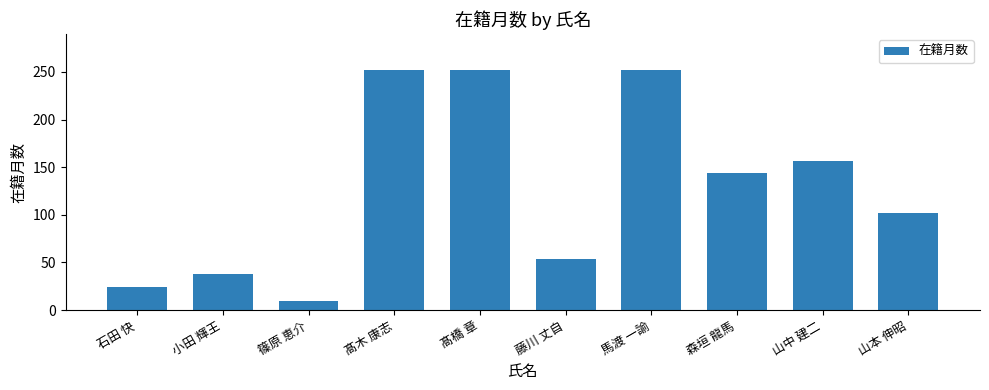

What is the label of the 7th bar from the right?

髙木 康志